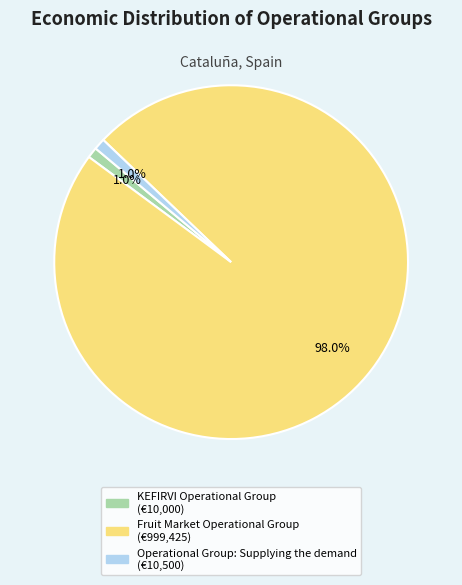

Which has a higher value, Operational Group: Supplying the demand or Fruit Market Operational Group?

Fruit Market Operational Group